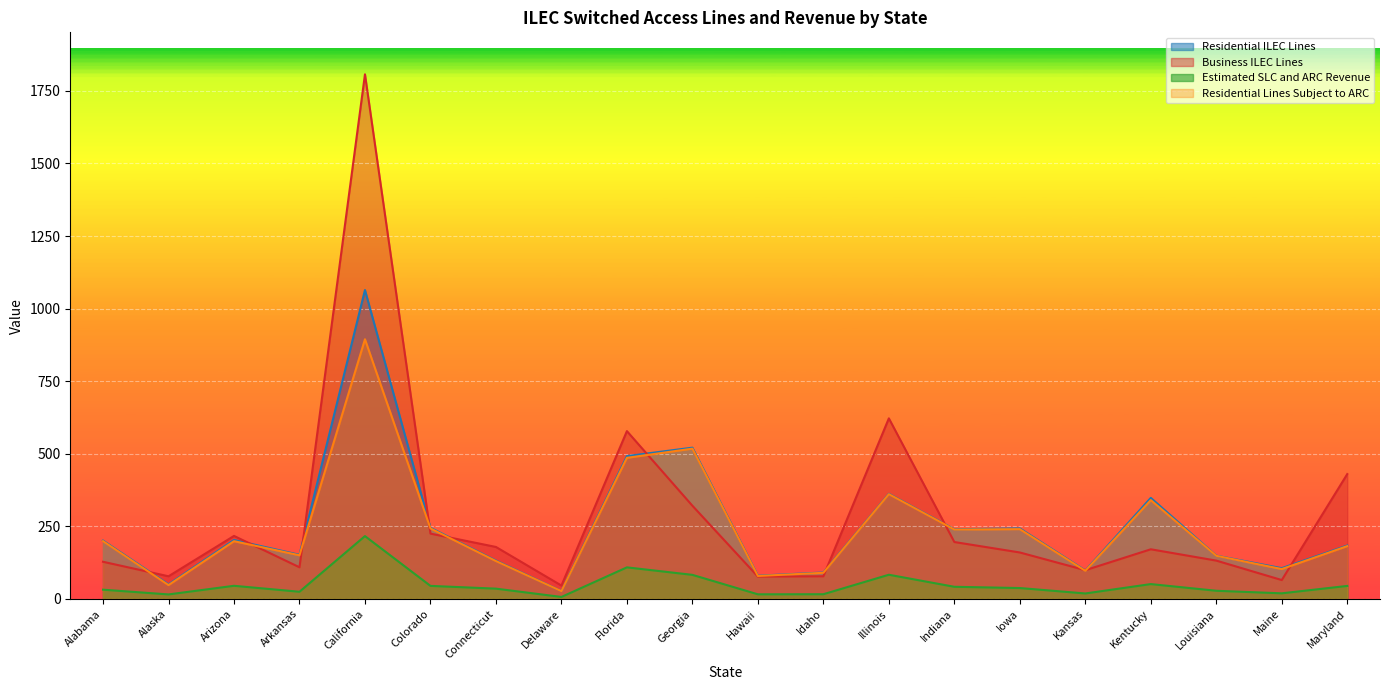

What position from the right is Kansas?

5